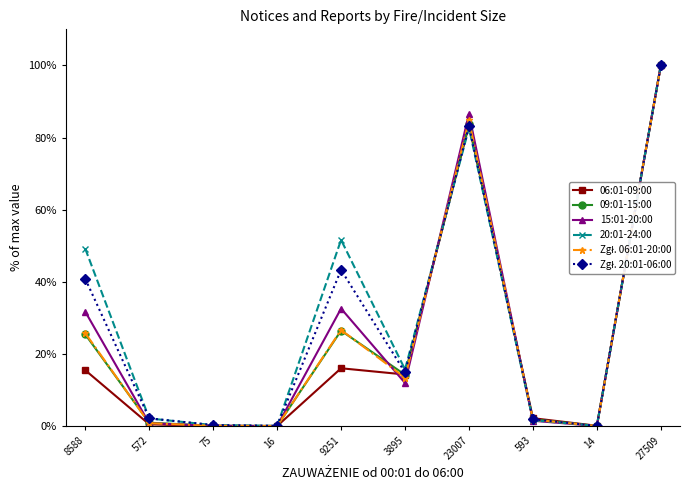

Which series changed the most between 8588 and 572?

20:01-24:00